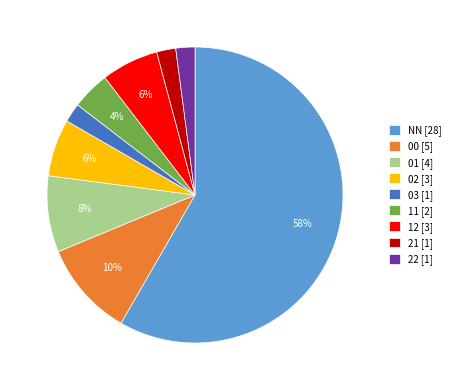

To the nearest percent, what portion does 01 represent?

8%